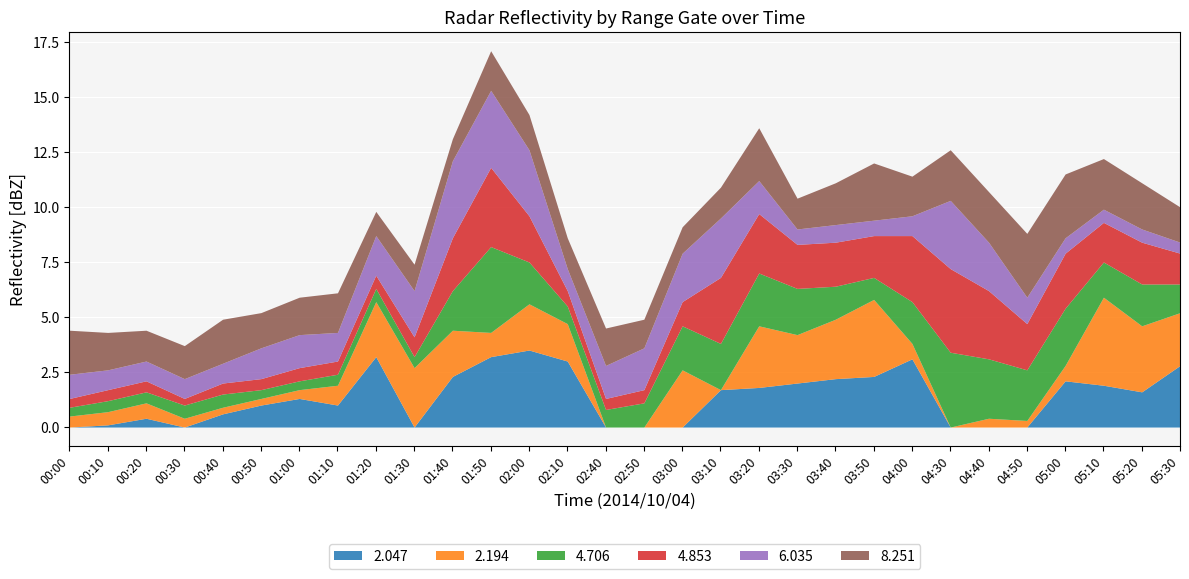

What are all the series names shown in the legend?

2.047, 2.194, 4.706, 4.853, 6.035, 8.251